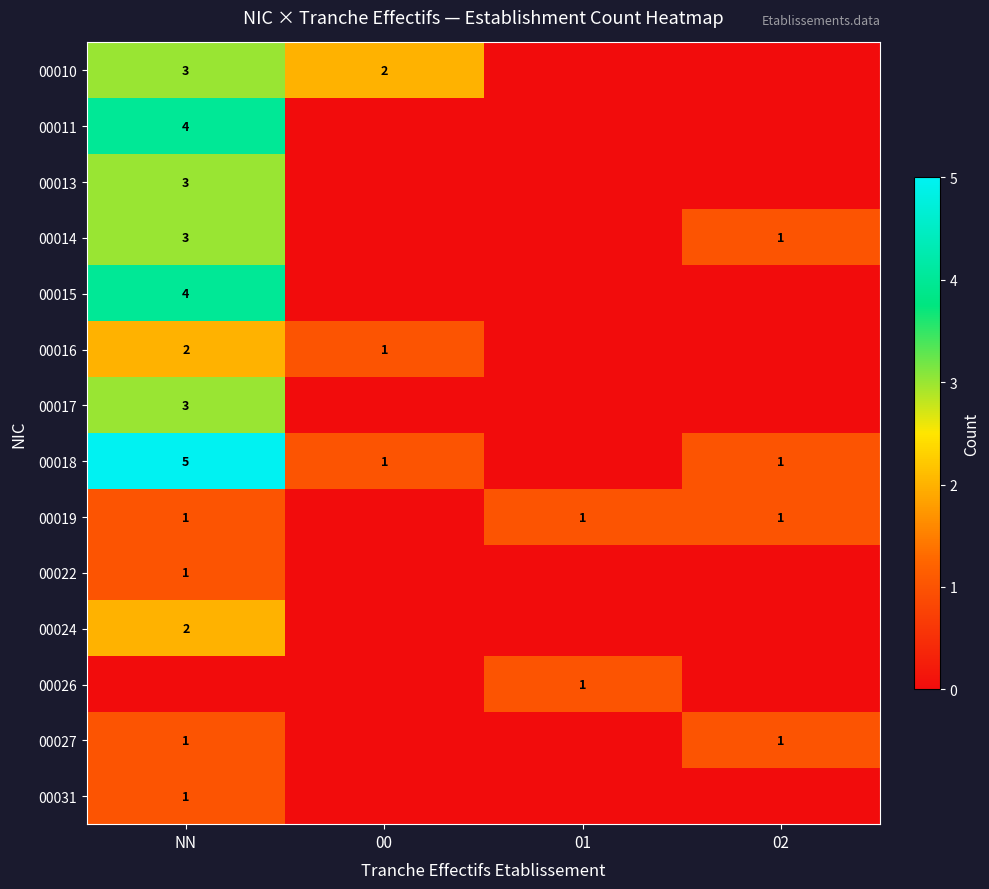

At which category is the sum across all series the highest?

NN